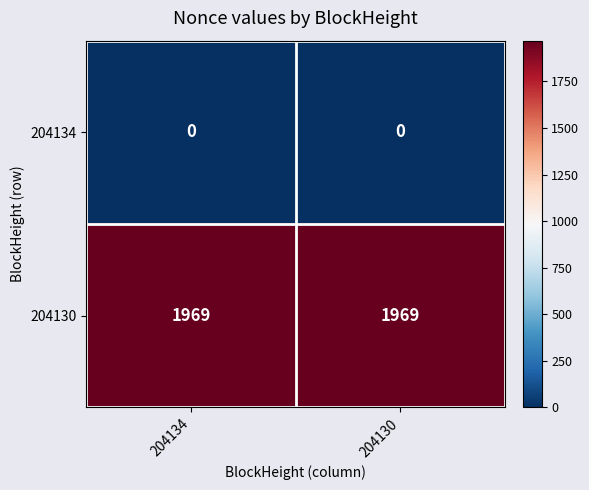

What is the sum of the 204130 values at 204134 and 204130?

3938